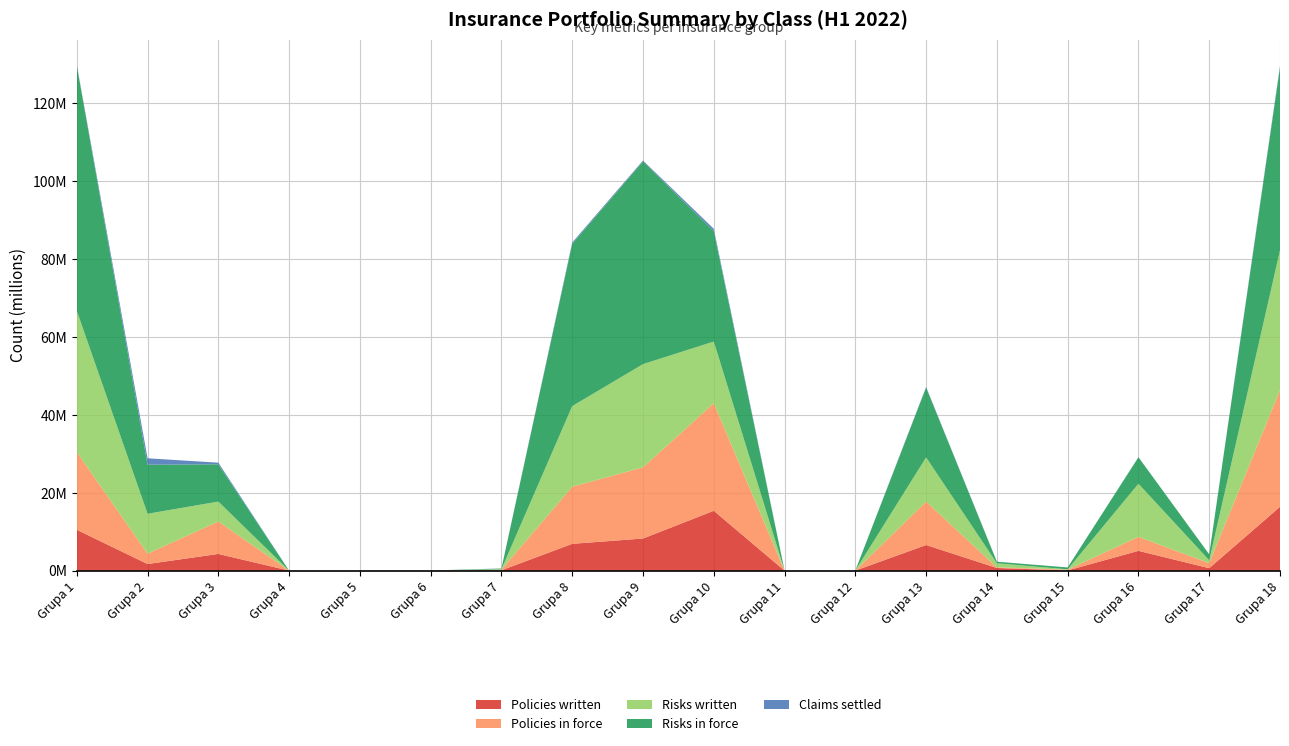

Reading left to right, list all the values displayed in this chart.

Policies written: Grupa 1=10490033	Grupa 2=1698591	Grupa 3=4292118	Grupa 4=641	Grupa 5=1861	Grupa 6=7208	Grupa 7=80982	Grupa 8=6885677	Grupa 9=8245832	Grupa 10=15368095	Grupa 11=4543	Grupa 12=7928	Grupa 13=6578435	Grupa 14=686336	Grupa 15=60085	Grupa 16=5082513	Grupa 17=634502	Grupa 18=16396680
Policies in force: Grupa 1=19952645	Grupa 2=2666560	Grupa 3=8330857	Grupa 4=879	Grupa 5=2972	Grupa 6=10497	Grupa 7=162624	Grupa 8=14662636	Grupa 9=18275776	Grupa 10=27615612	Grupa 11=7081	Grupa 12=12112	Grupa 13=11140122	Grupa 14=155997	Grupa 15=211479	Grupa 16=3592027	Grupa 17=1296971	Grupa 18=29949555
Risks written: Grupa 1=36269583	Grupa 2=10236717	Grupa 3=5108591	Grupa 4=1708	Grupa 5=1980	Grupa 6=8875	Grupa 7=110954	Grupa 8=20693257	Grupa 9=26496938	Grupa 10=15828412	Grupa 11=5201	Grupa 12=8686	Grupa 13=11358327	Grupa 14=1048096	Grupa 15=65815	Grupa 16=13640532	Grupa 17=725073	Grupa 18=35871602
Risks in force: Grupa 1=62954176	Grupa 2=12592222	Grupa 3=9567770	Grupa 4=6352	Grupa 5=3175	Grupa 6=12567	Grupa 7=177012	Grupa 8=41671816	Grupa 9=52035267	Grupa 10=28352320	Grupa 11=8216	Grupa 12=13232	Grupa 13=17921389	Grupa 14=402092	Grupa 15=483590	Grupa 16=6789263	Grupa 17=1527841	Grupa 18=46947054
Claims settled: Grupa 1=198161	Grupa 2=1650238	Grupa 3=422968	Grupa 4=829	Grupa 5=185	Grupa 6=370	Grupa 7=33431	Grupa 8=322533	Grupa 9=236601	Grupa 10=605567	Grupa 11=58	Grupa 12=90	Grupa 13=168171	Grupa 14=6980	Grupa 15=991	Grupa 16=38034	Grupa 17=1803	Grupa 18=406972